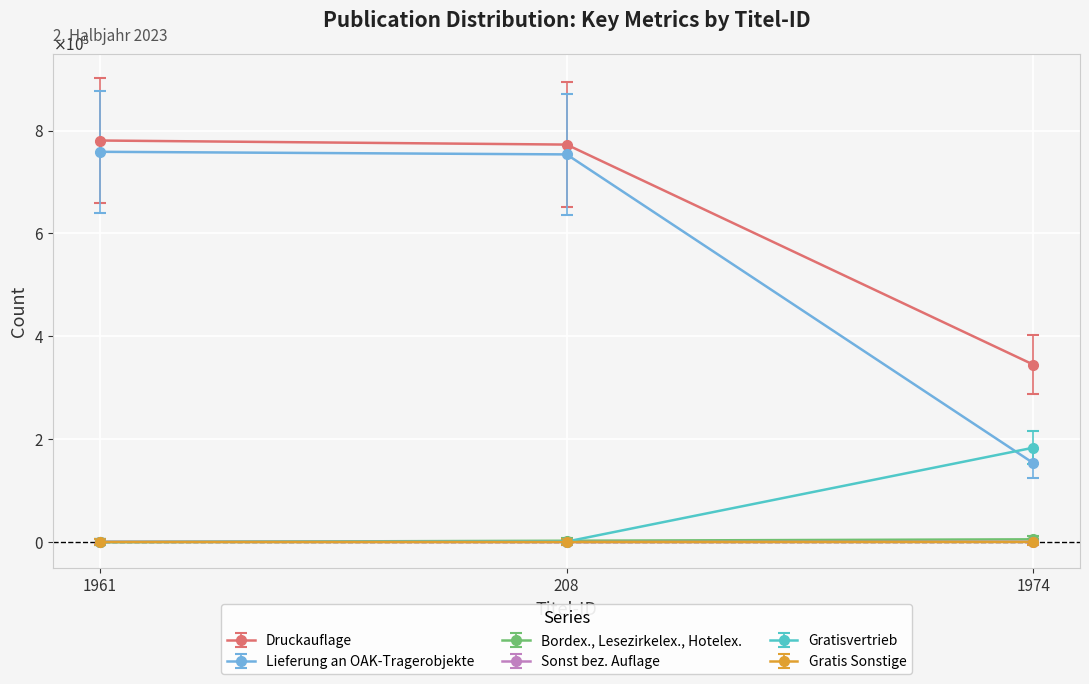

What position from the right is 1974?

1